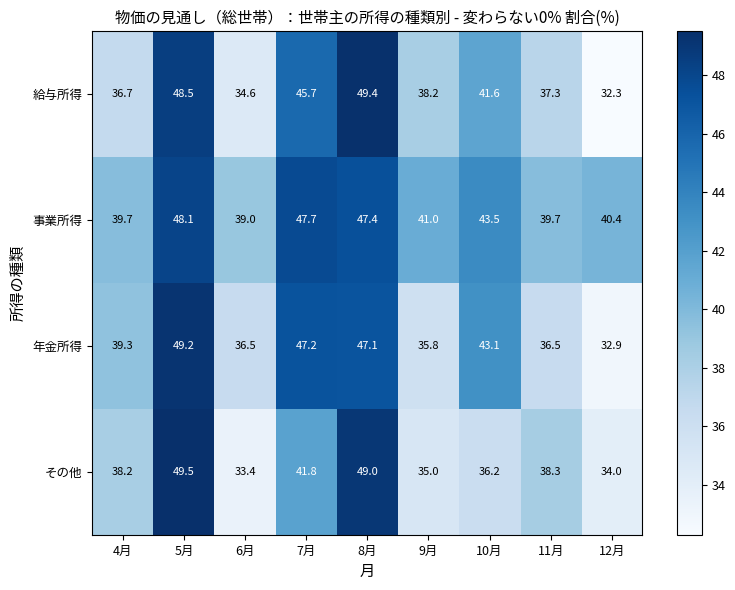

What is the difference between the highest and lowest values at 4月?

3.0